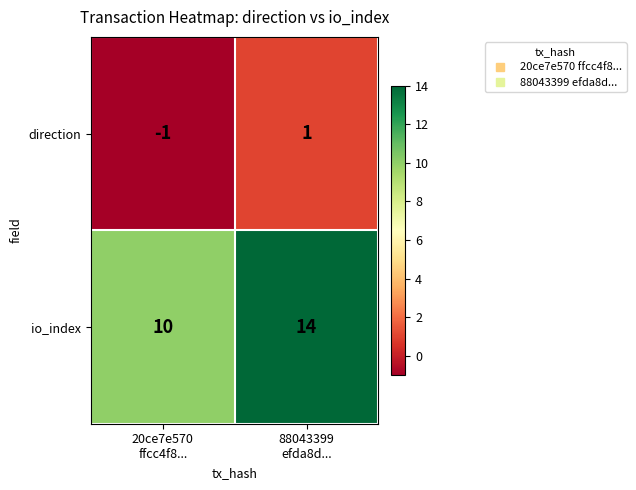

Between 20ce7e570
ffcc4f8... and 88043399
efda8d..., which series saw the biggest shift?

io_index